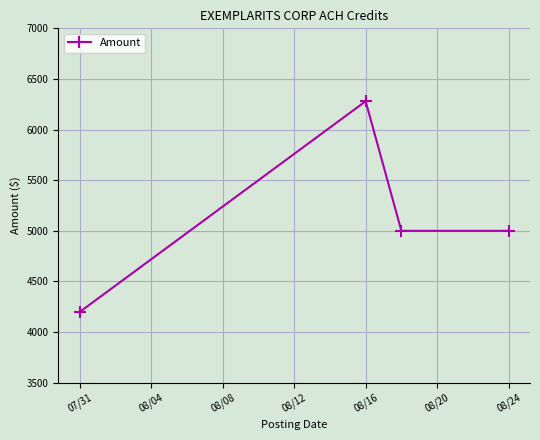

Reading left to right, what are all the values shown in this chart?

4200	6280	5000	5000